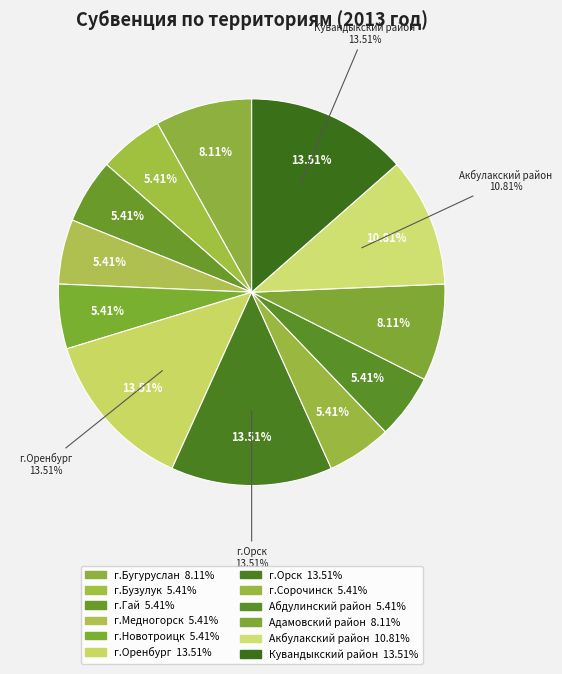

What is the total percentage of Адамовский район and г.Орск?

21.6%